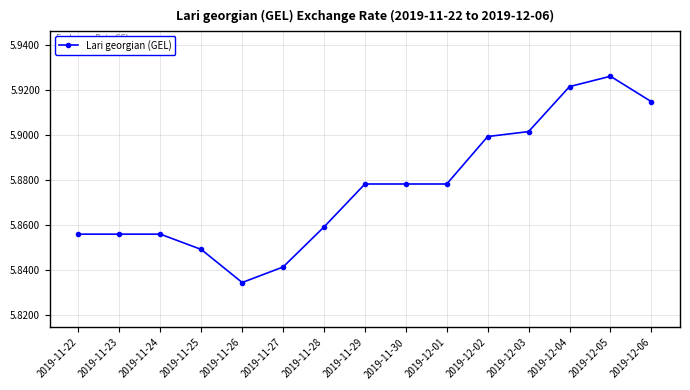

Count the values in the range 5 to 6.

15